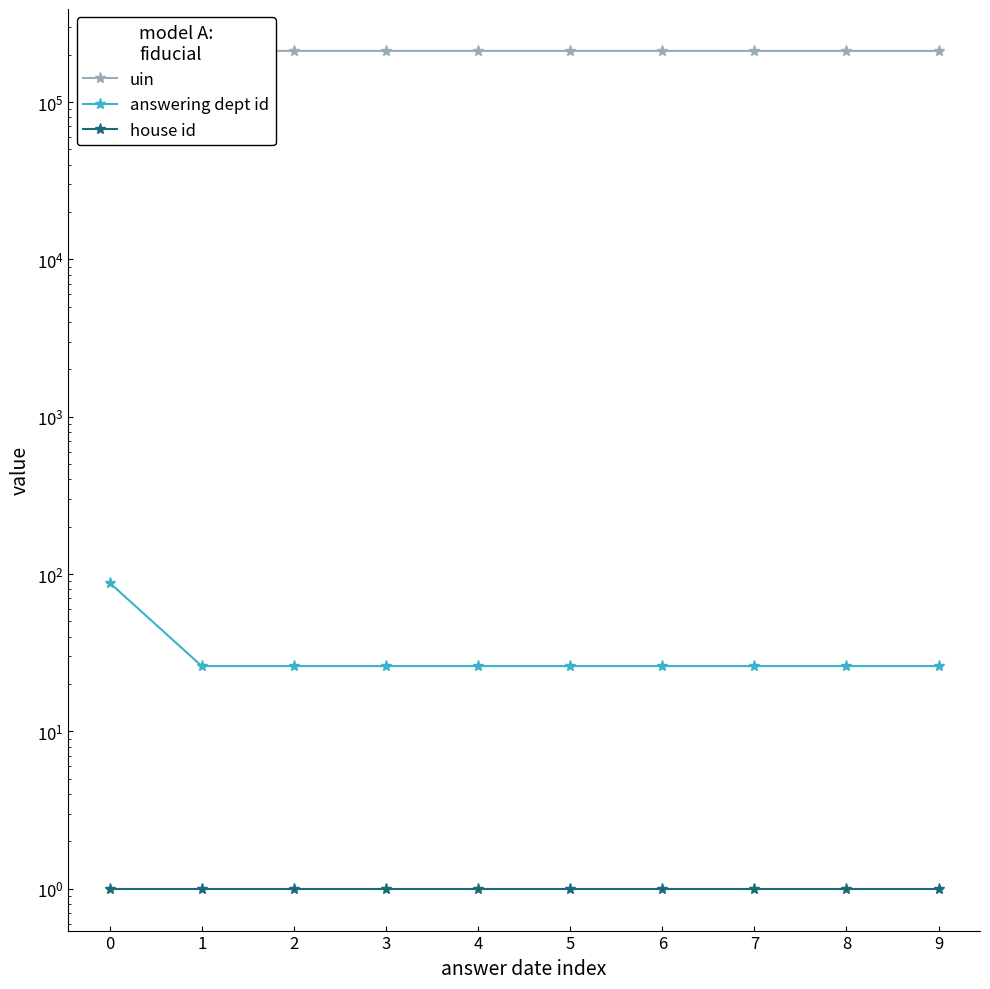

The house id series shows 2 at 7. True or false?

False